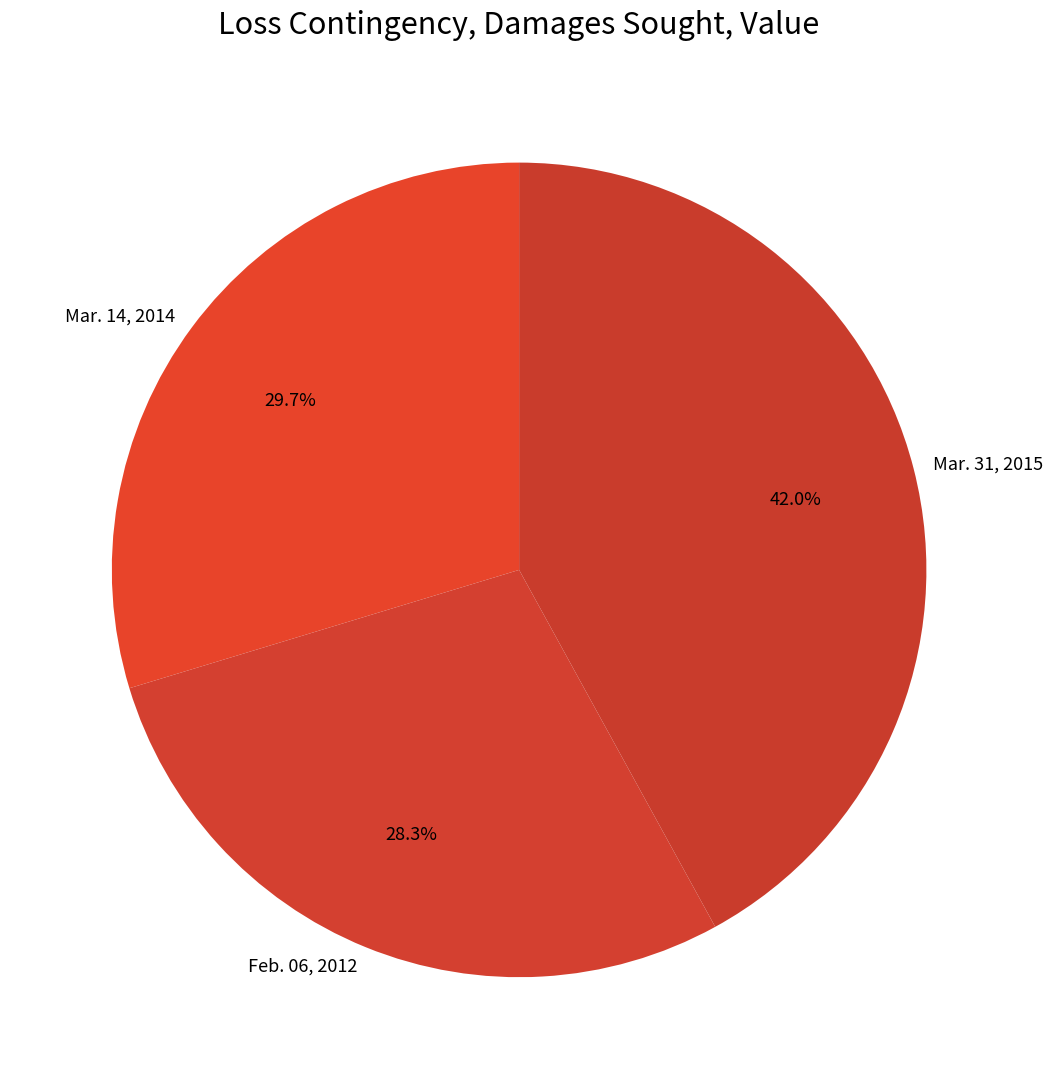

Does Mar. 14, 2014 account for over 50% of the chart?

No